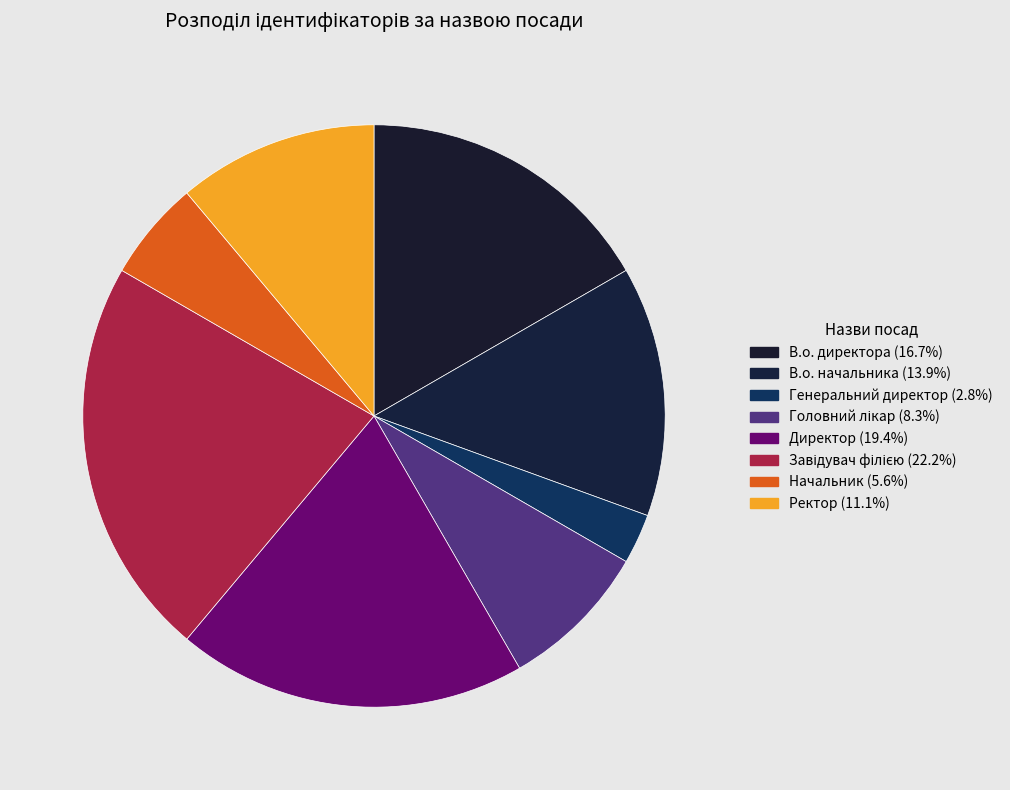

The Ректор slice represents 11% of the pie. True or false?

True